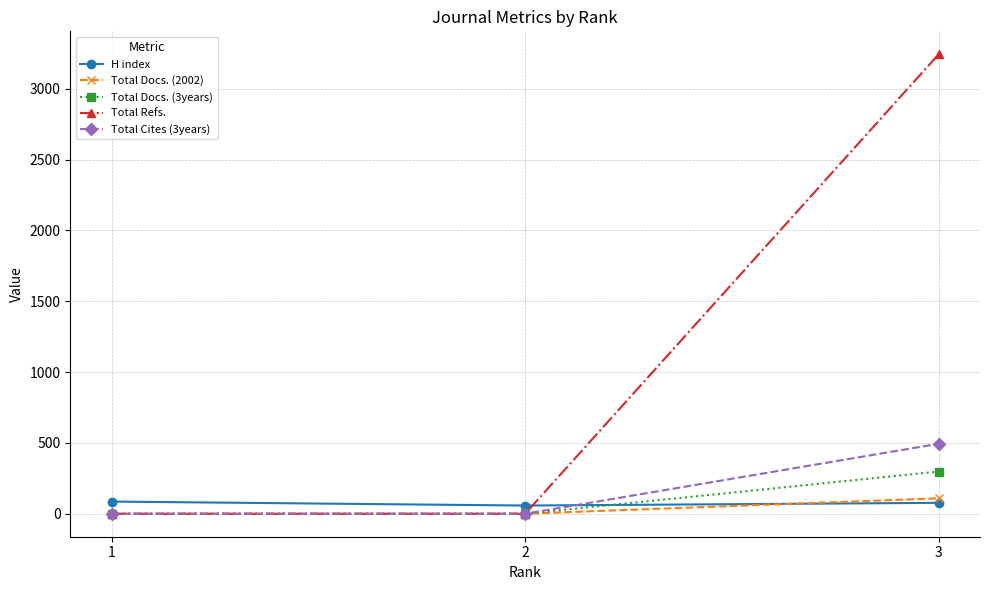

How many series are shown in this chart?

5